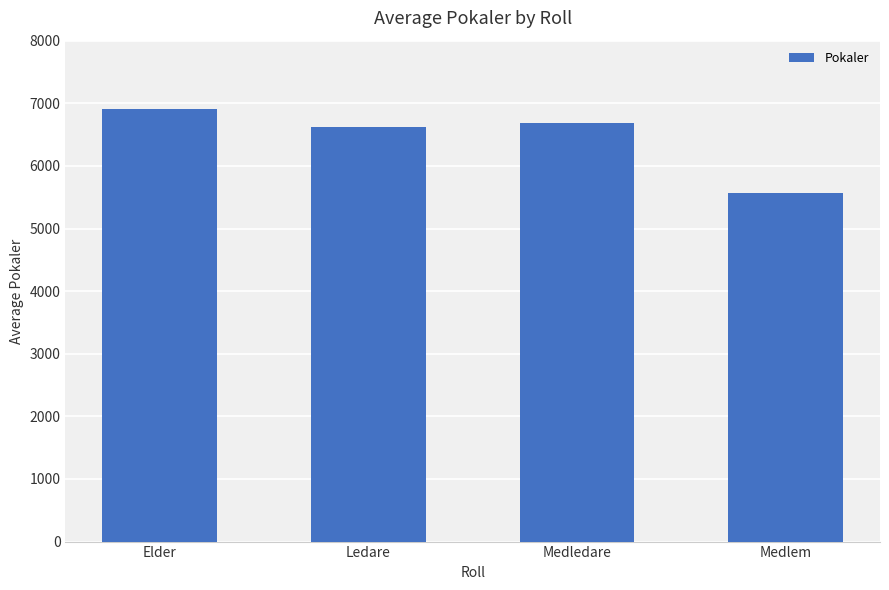

Which category has the highest value across all series?

Elder